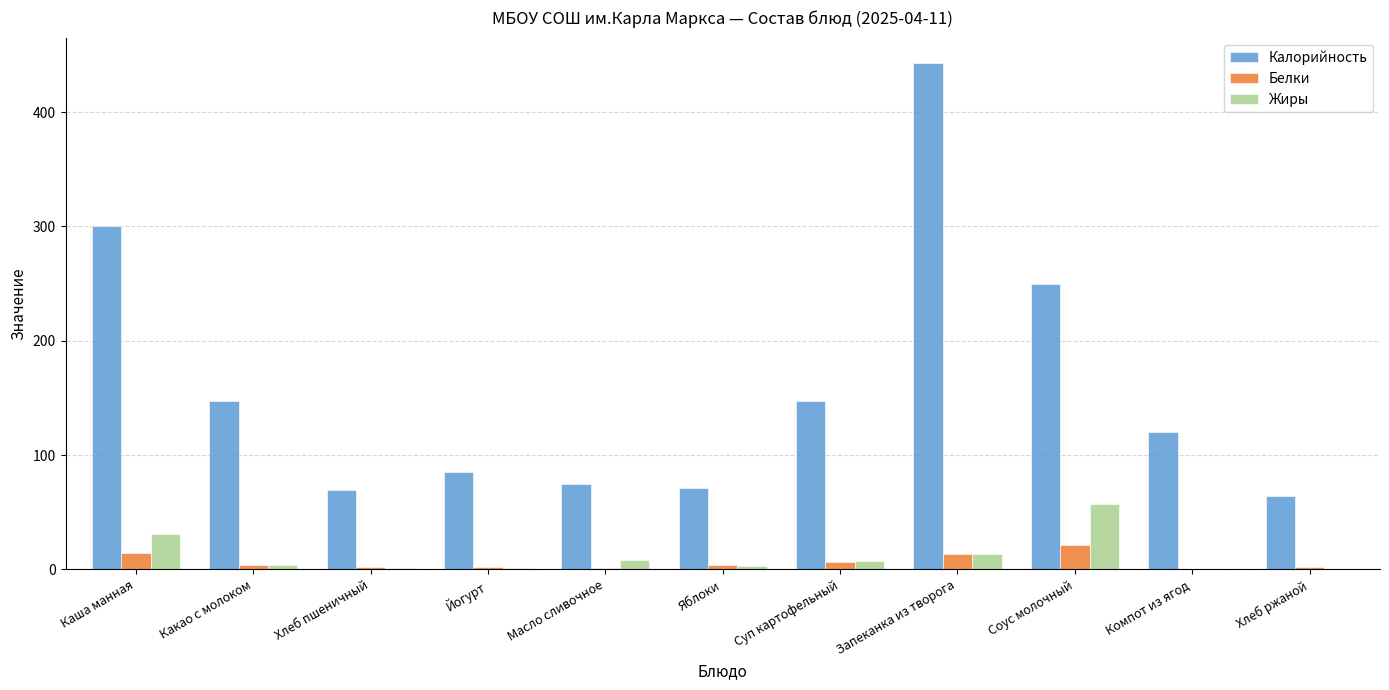

At which category is the sum across all series the highest?

Запеканка из творога